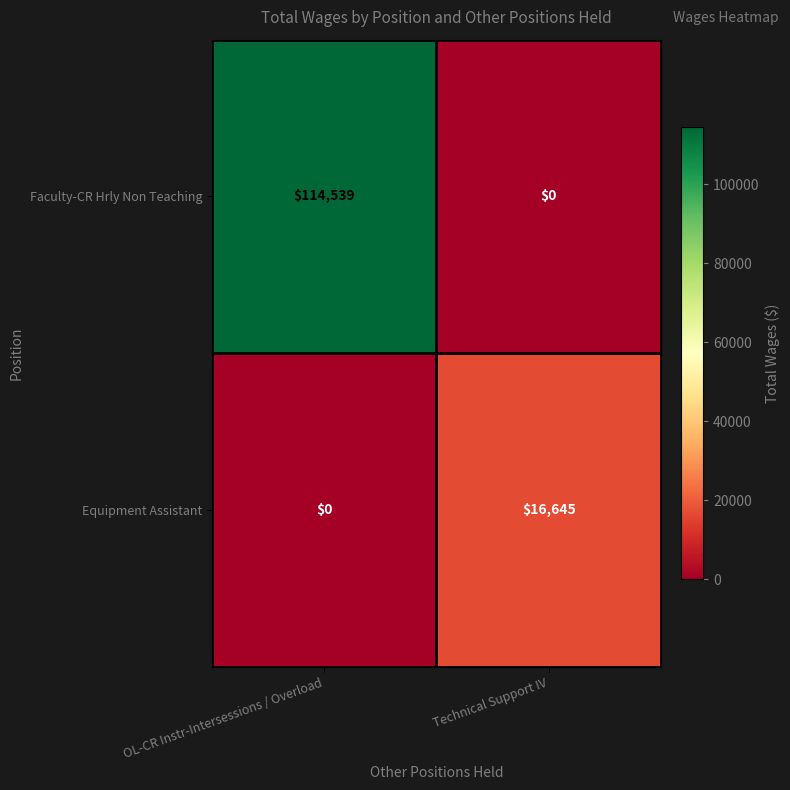

Which series has the largest total across all categories?

Faculty-CR Hrly Non Teaching